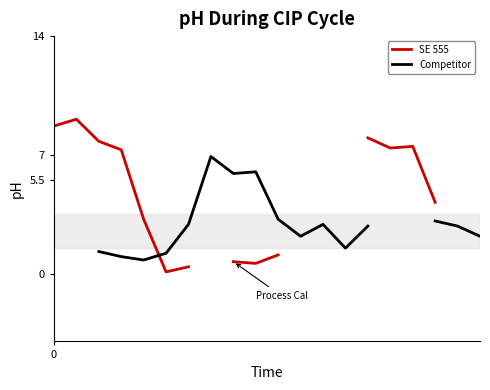

How many lines are shown in the chart?

2